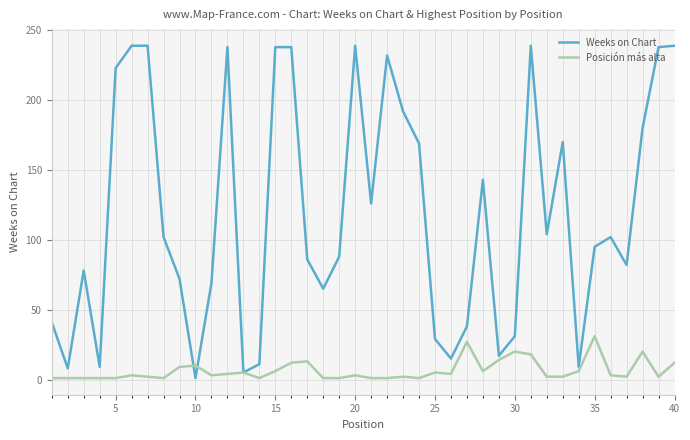

In Posición más alta, how many points are higher than both neighbors (excluding endpoints)?

11